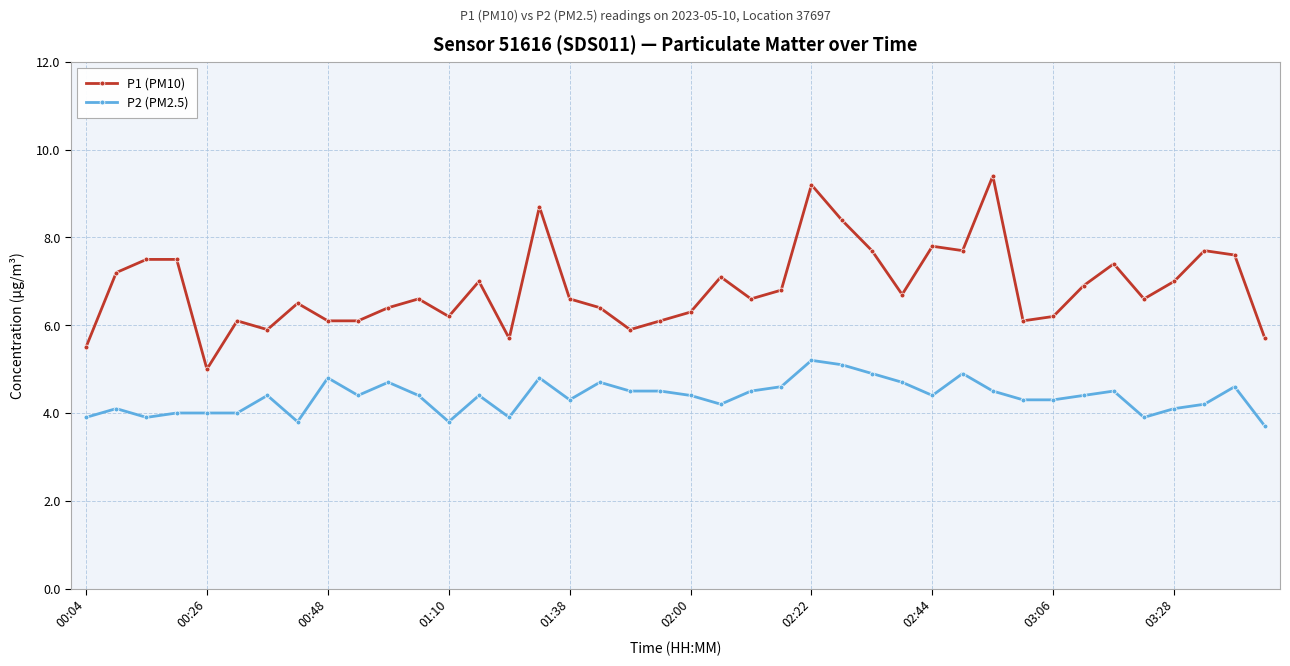

List the series in order of their overall mean, lowest first.

P2 (PM2.5), P1 (PM10)